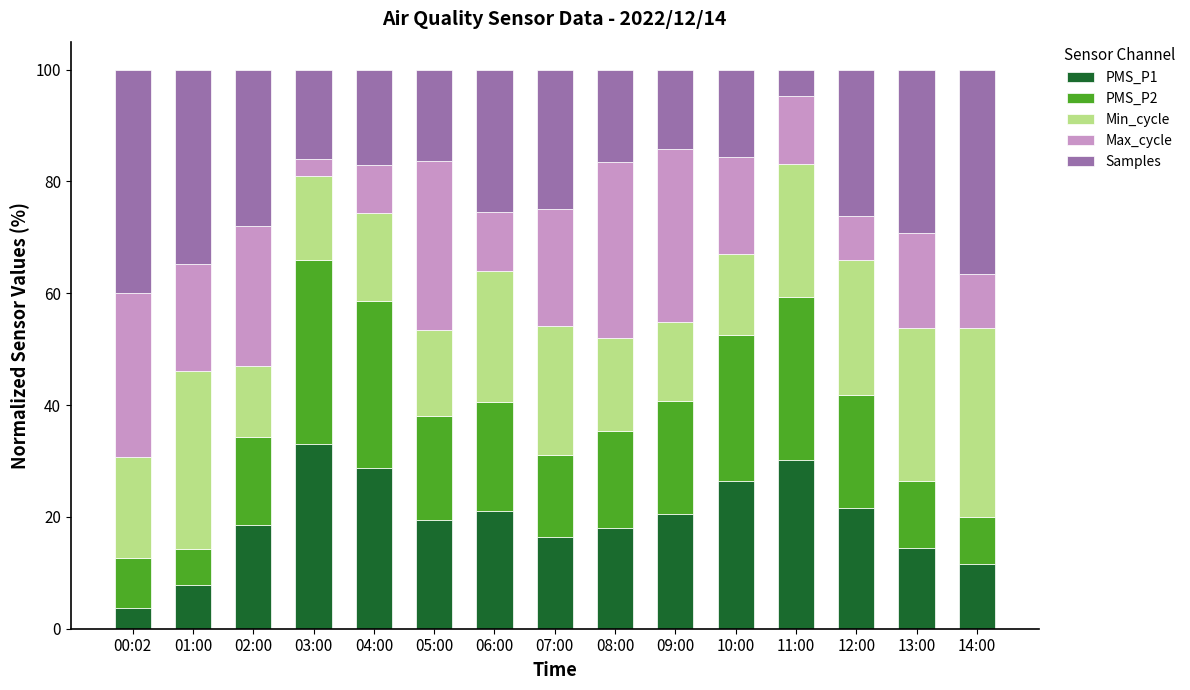

Which category has the highest value in the PMS_P1 series?

03:00